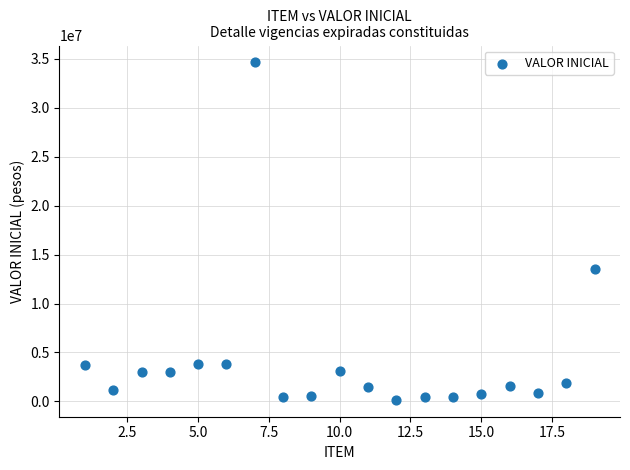

What Y value in the scatter plot is closest to 17393952?

13566900